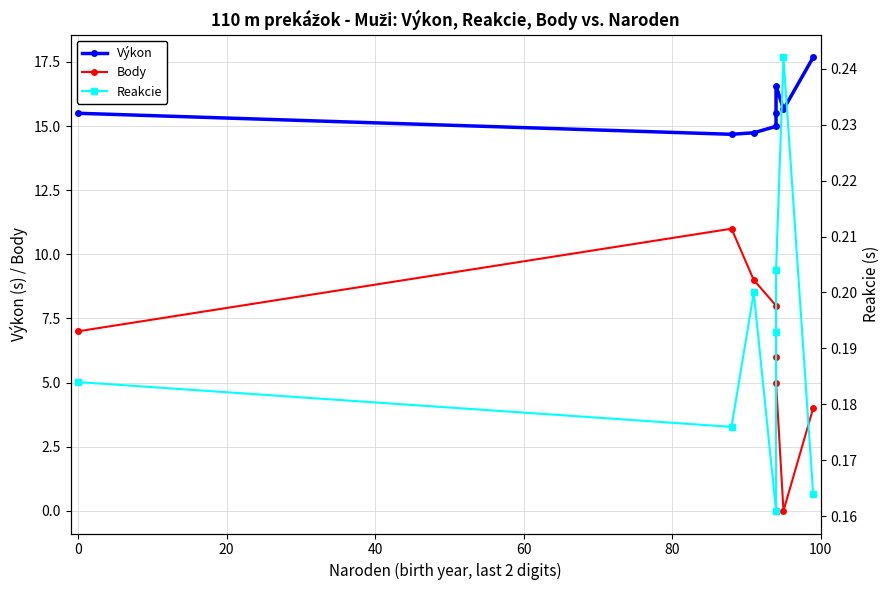

Between 20 and 100, which series saw the biggest shift?

Body